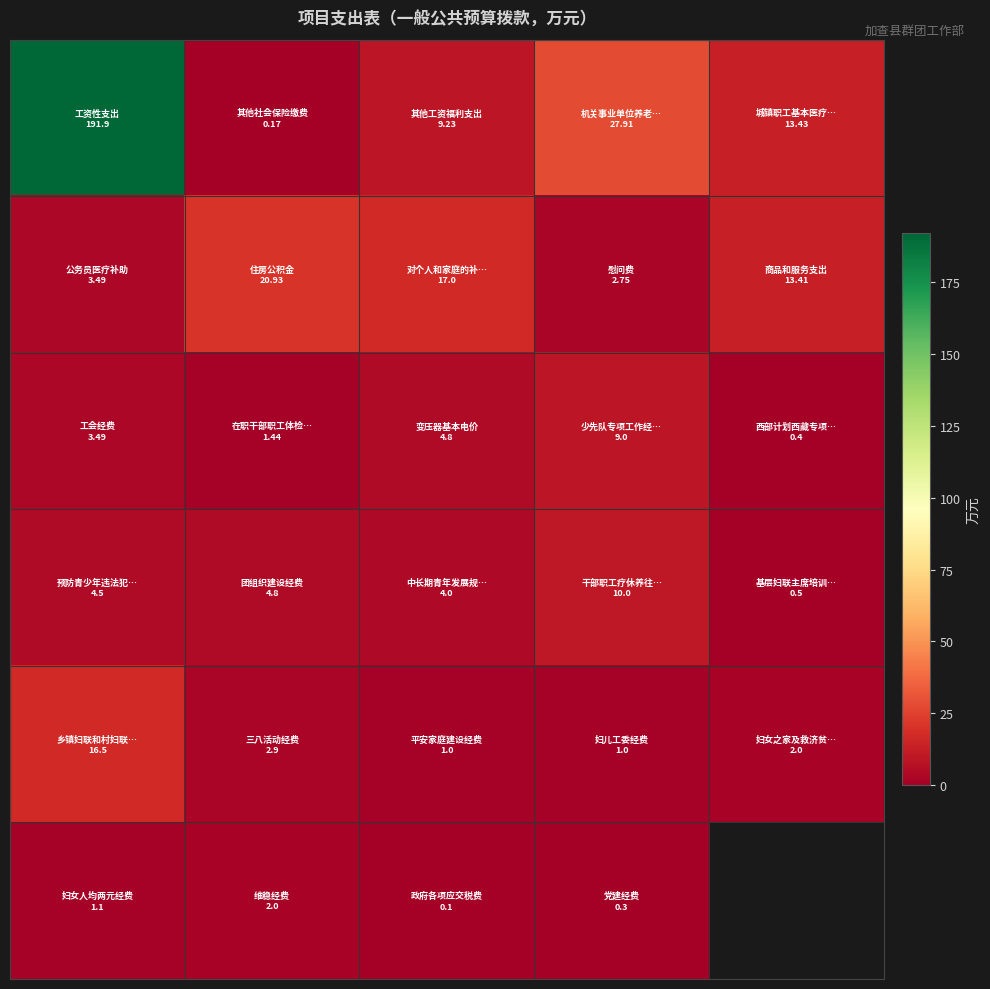

What is the smallest value displayed?

0.1